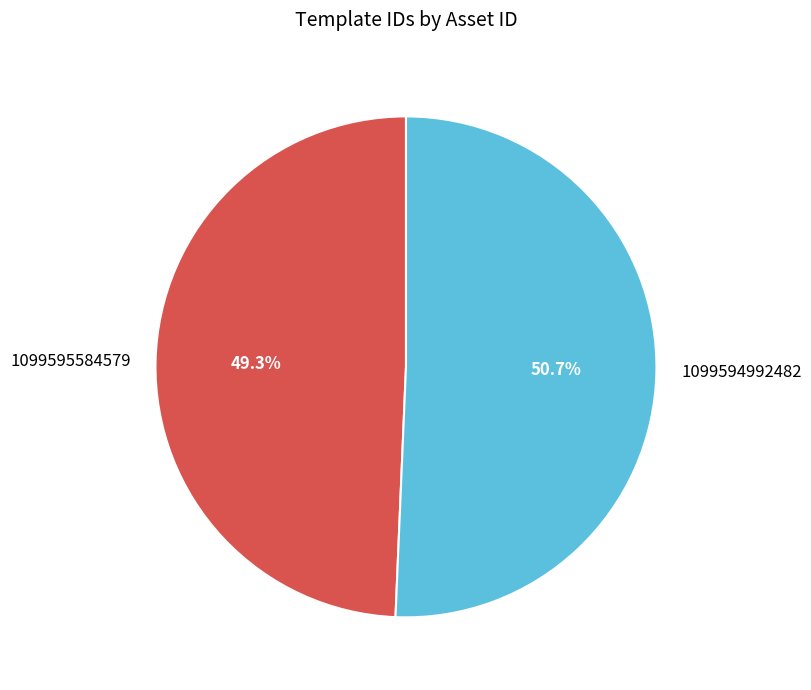

What percentage is the 1099595584579 slice, to the nearest percent?

49%